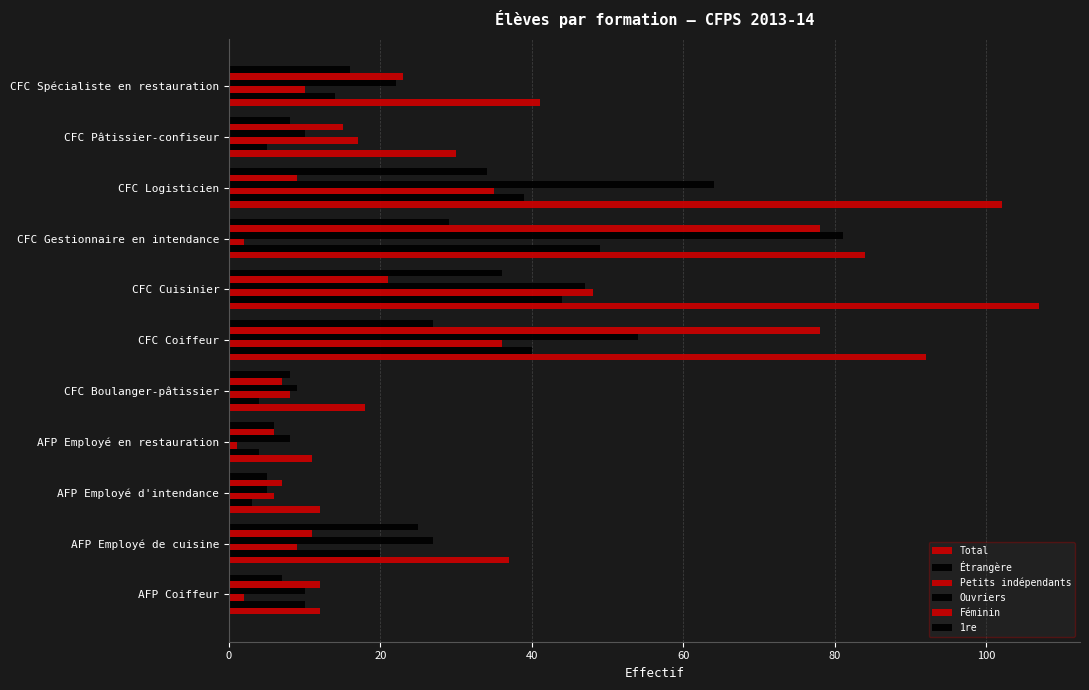

How many values in the Ouvriers series are below 22?

5